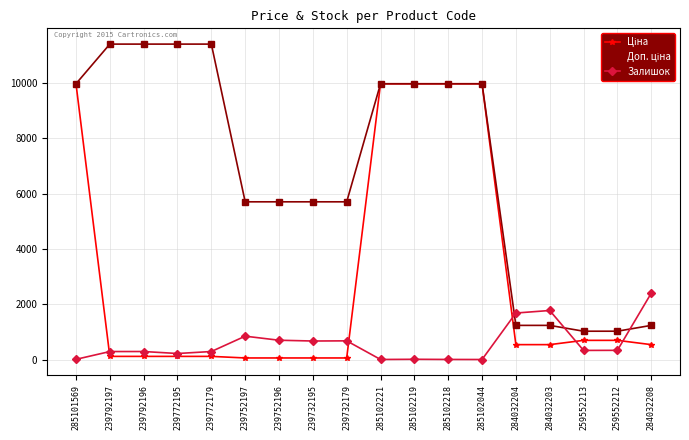

What value does the Залишок series have at 239792197?

289.0